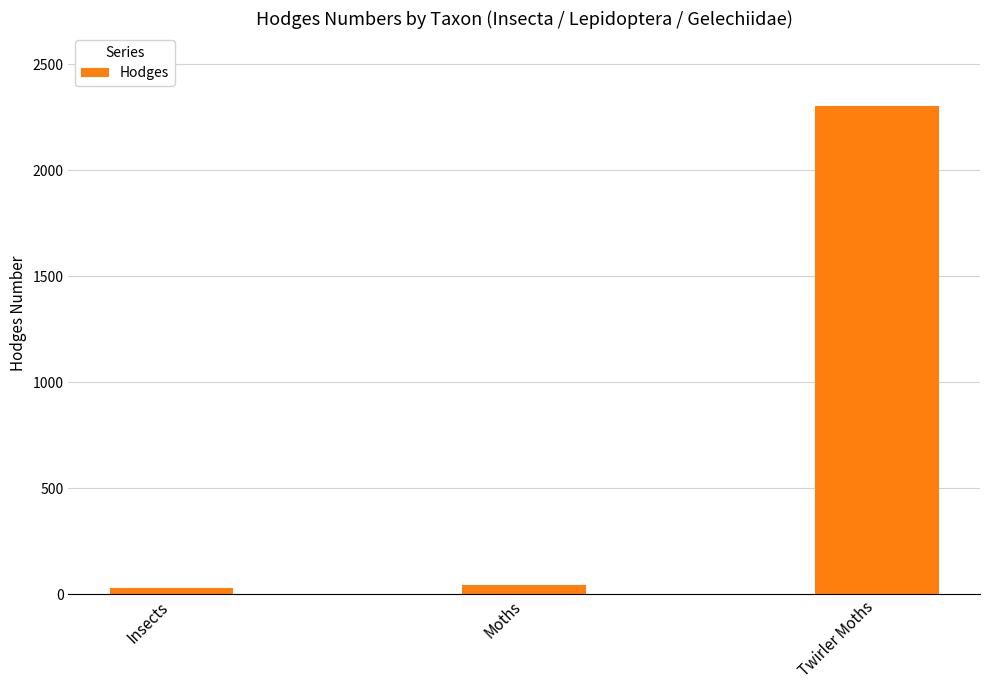

Reading left to right, list all the values displayed in this chart.

Insects=29.0	Moths=42.1	Twirler Moths=2301.0